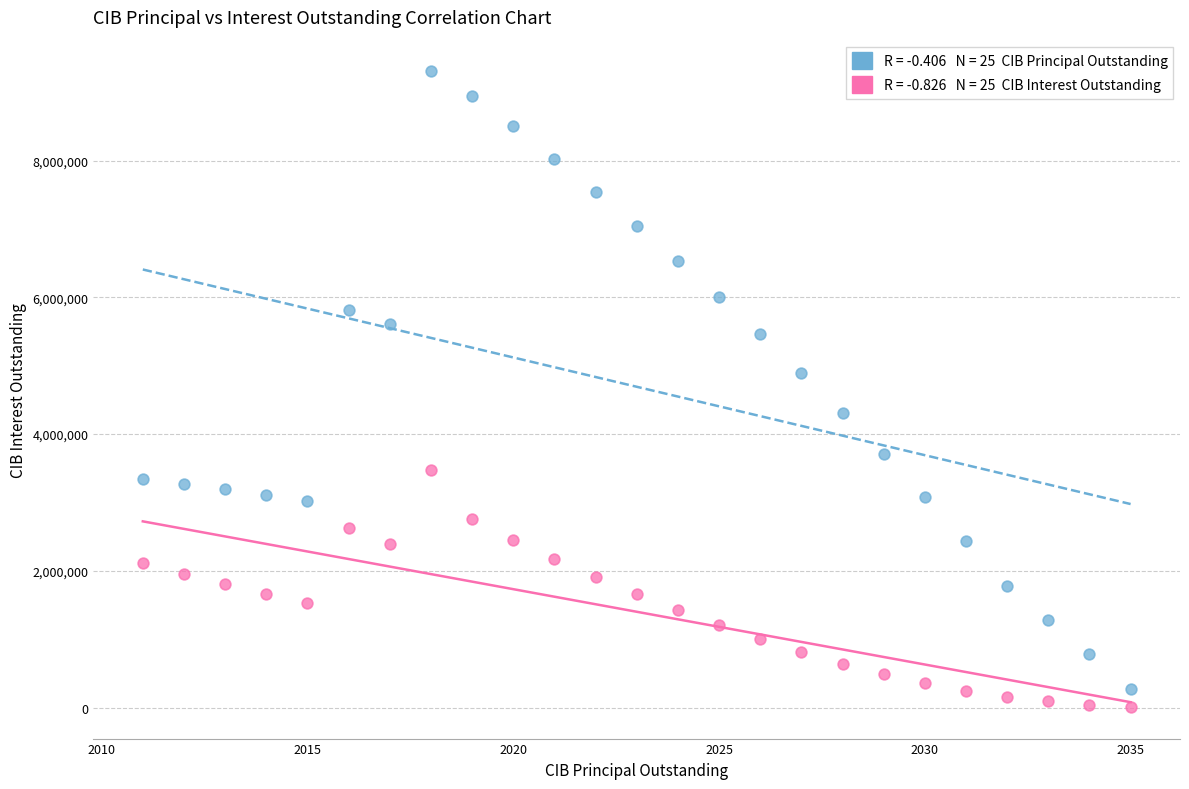

Across all series, what Y value is closest to 4657656?

4895000.0